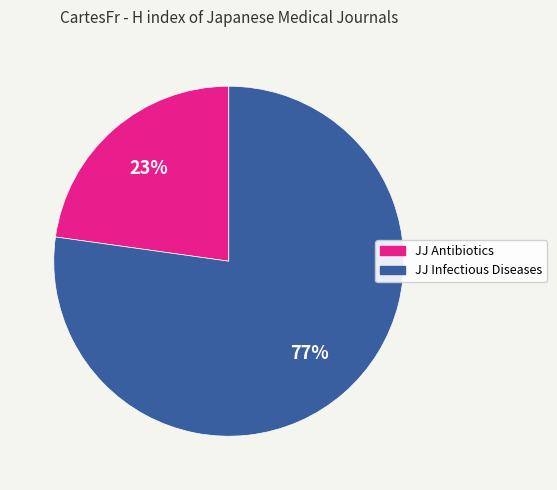

To the nearest percent, what is the average slice percentage?

50%